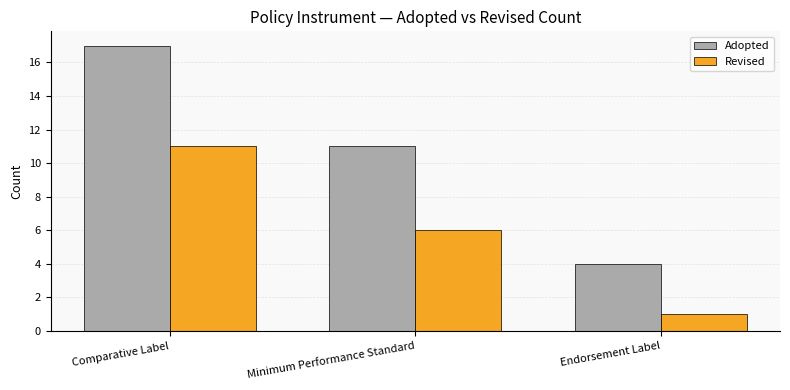

List the series in order of their peak value, highest first.

Adopted, Revised